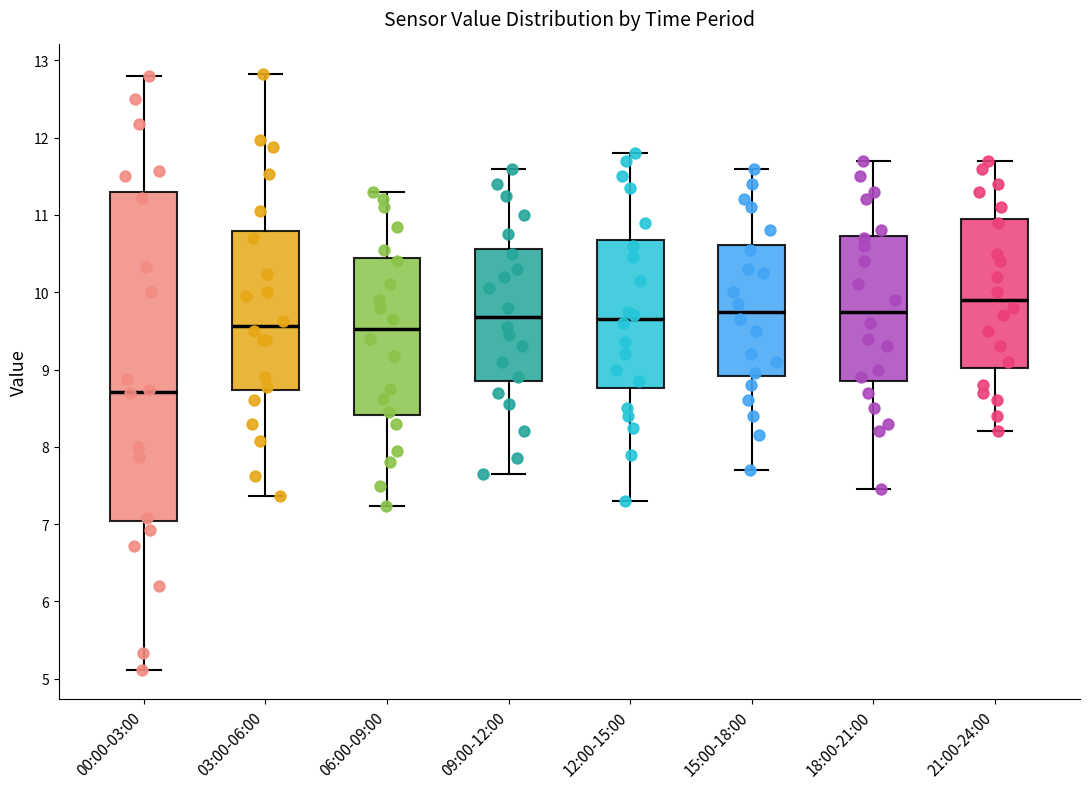

Comparing the boxes themselves (not the whiskers), which one is the tallest?

00:00-03:00